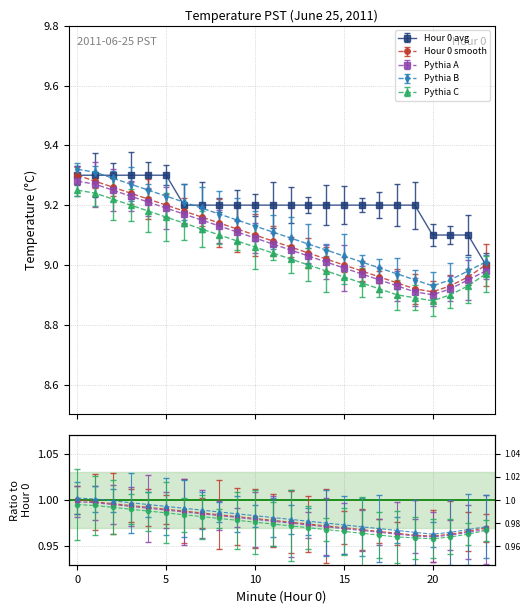

What is the value of the Hour 0 smooth point at the 19th from the left?

8.9